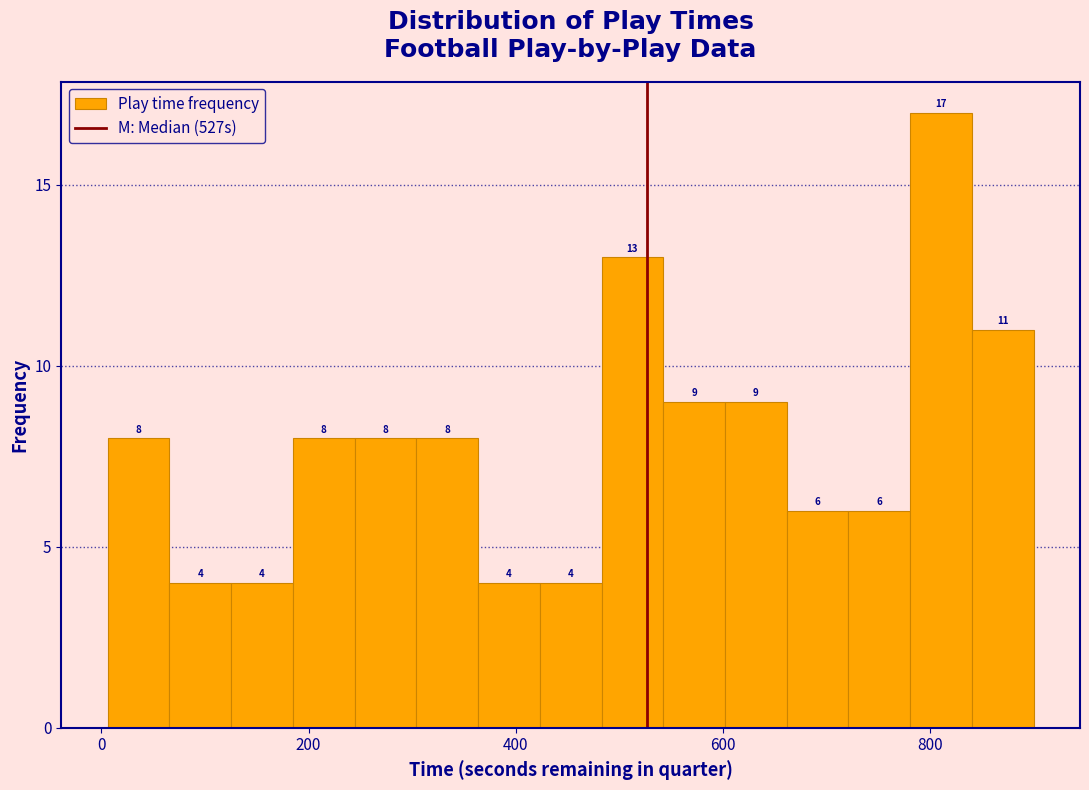

Around what value on the x-axis is the tallest bar? Give the approximate position of its centre, as read against the axis.

820